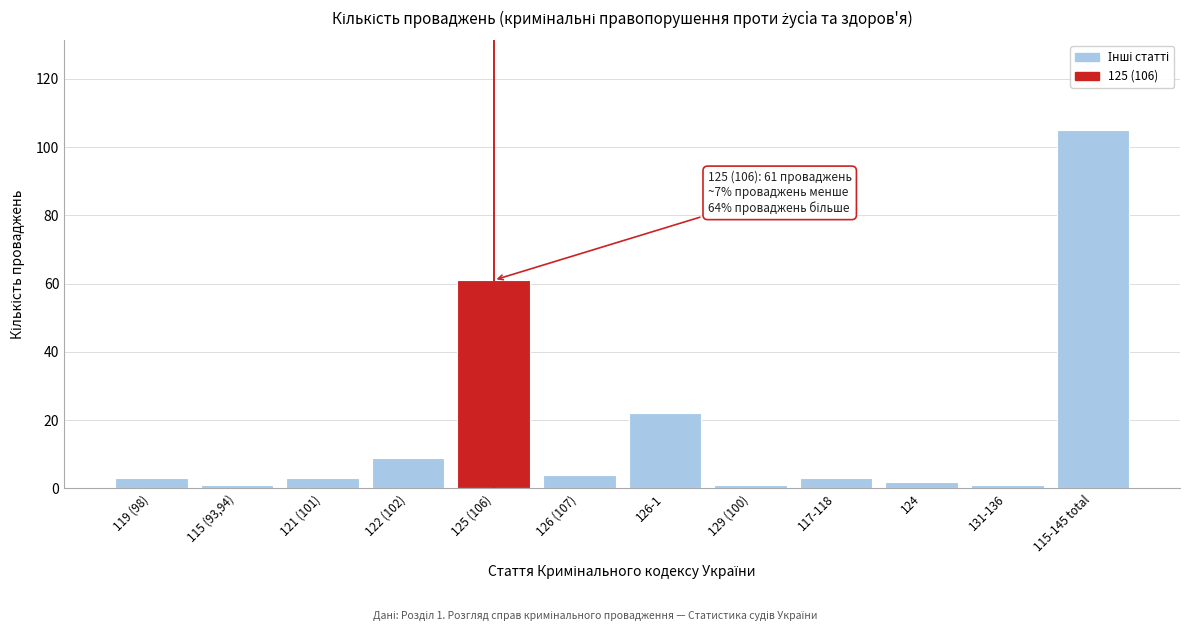

Reading left to right, transcribe all the data shown in this chart.

3	1	3	9	61	4	22	1	3	2	1	105